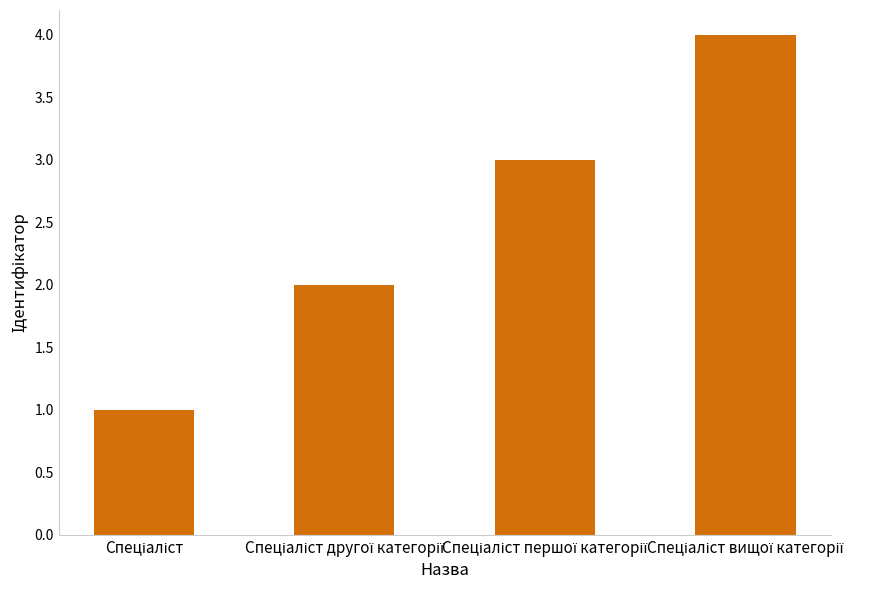

What is the difference between the maximum and minimum values?

3